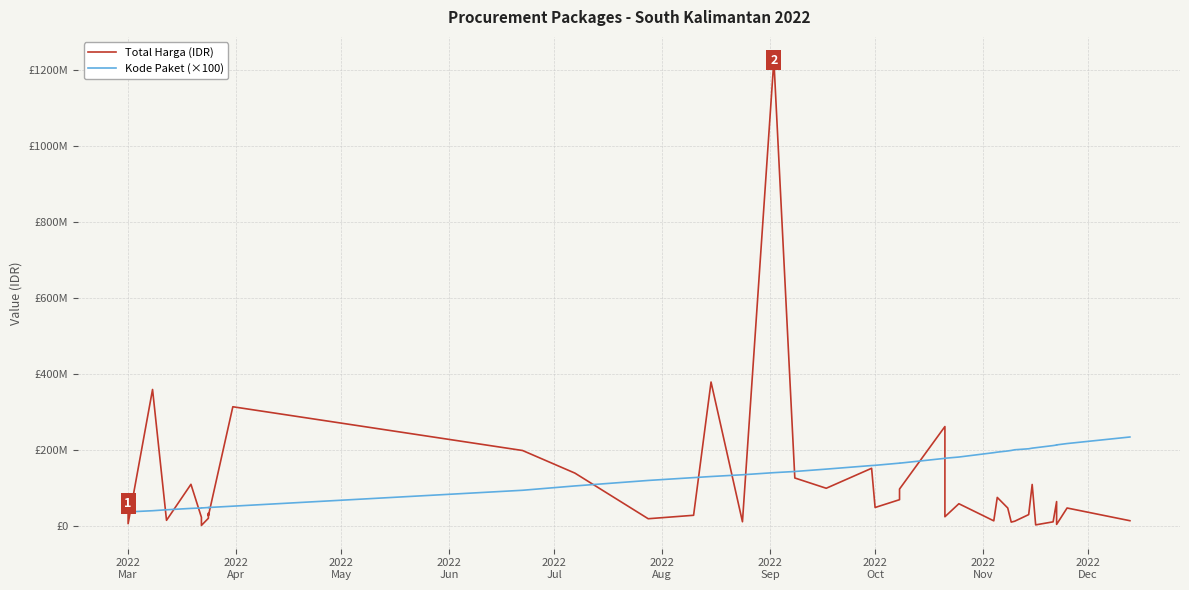

Is the value of Kode Paket (×100) at 24 greater than the value of Total Harga (IDR) at 2022
Sep?

Yes